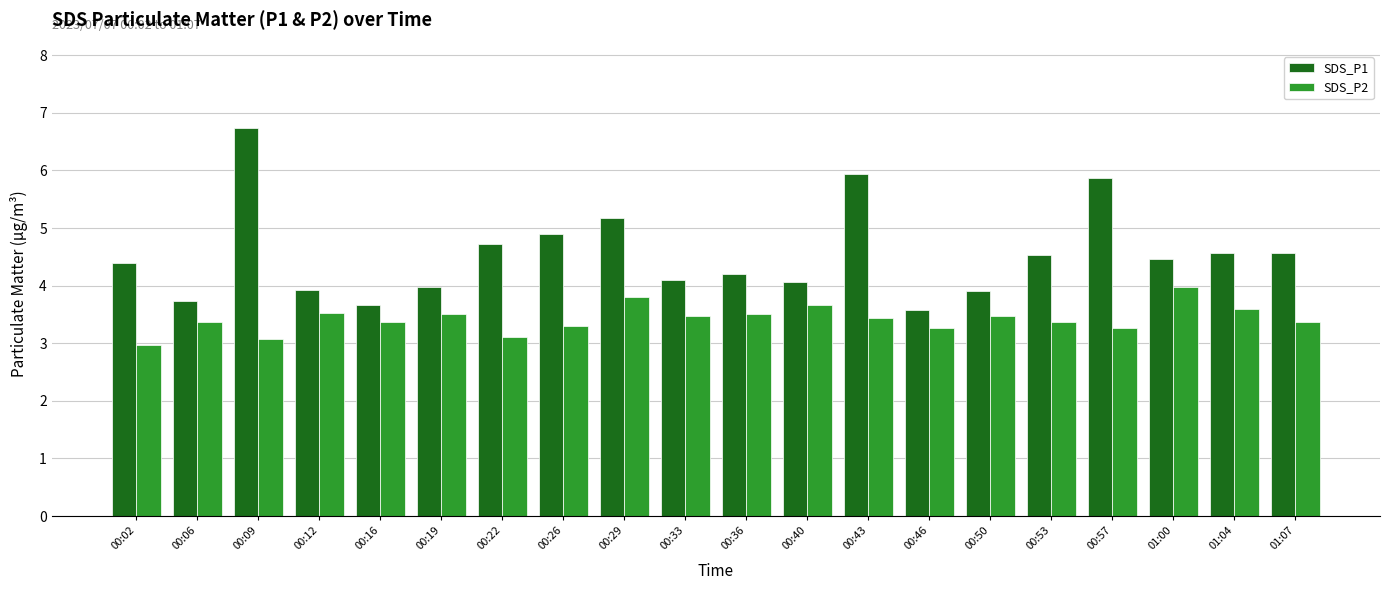

At which category is the sum across all series the highest?

00:09